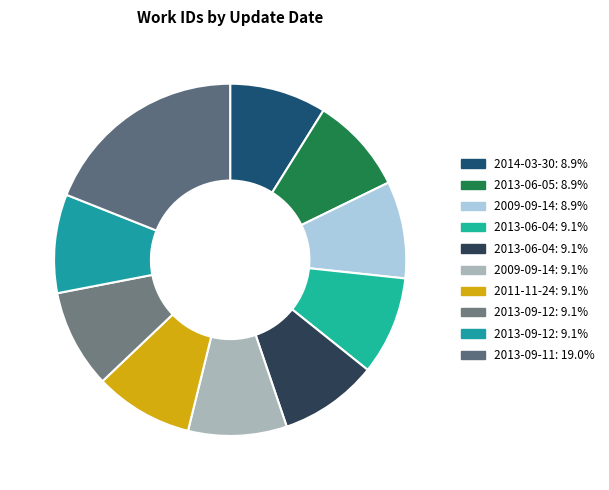

Count the number of slices in the pie.

10